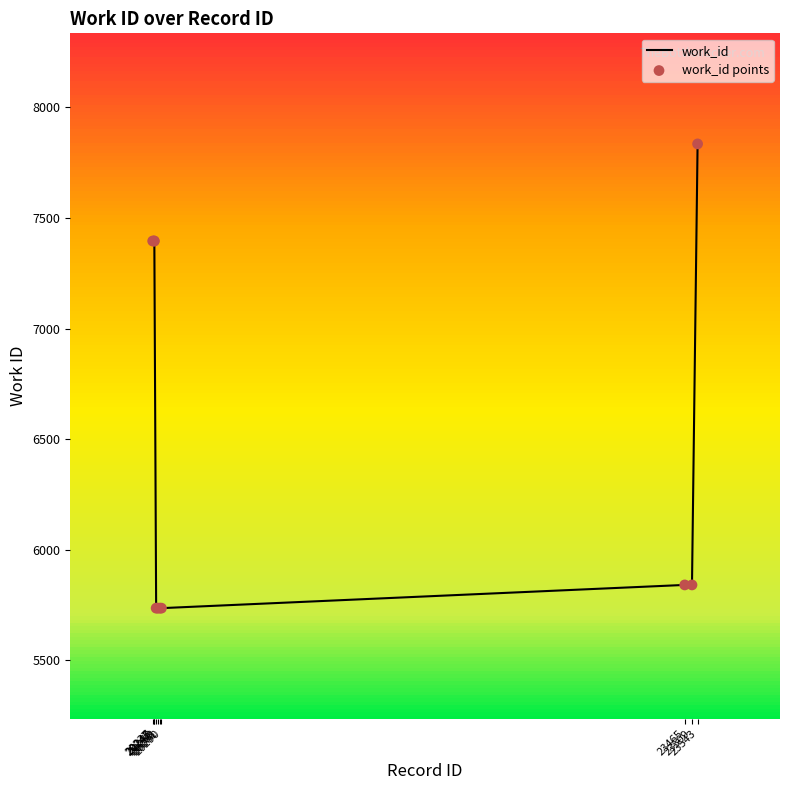

Between 20247 and 20258, which is larger?

20247